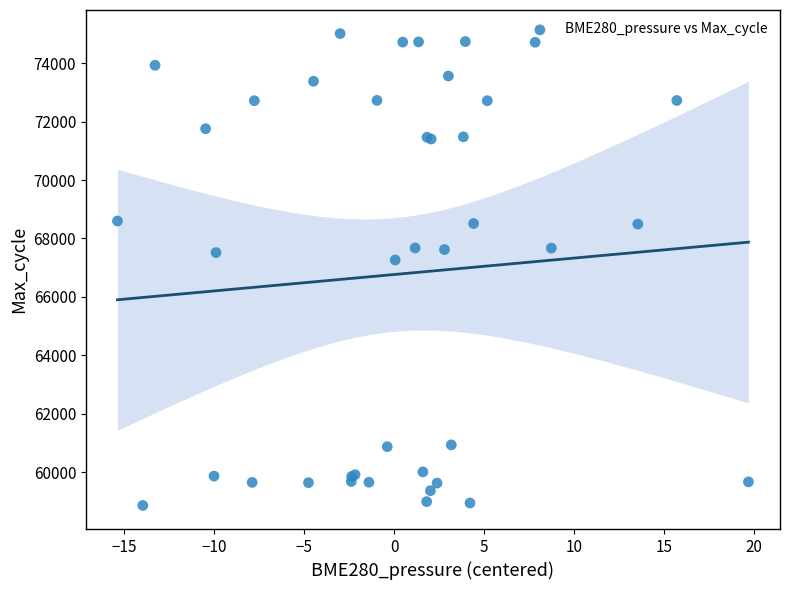

What Y value in the scatter plot is closest to 66937?

67264